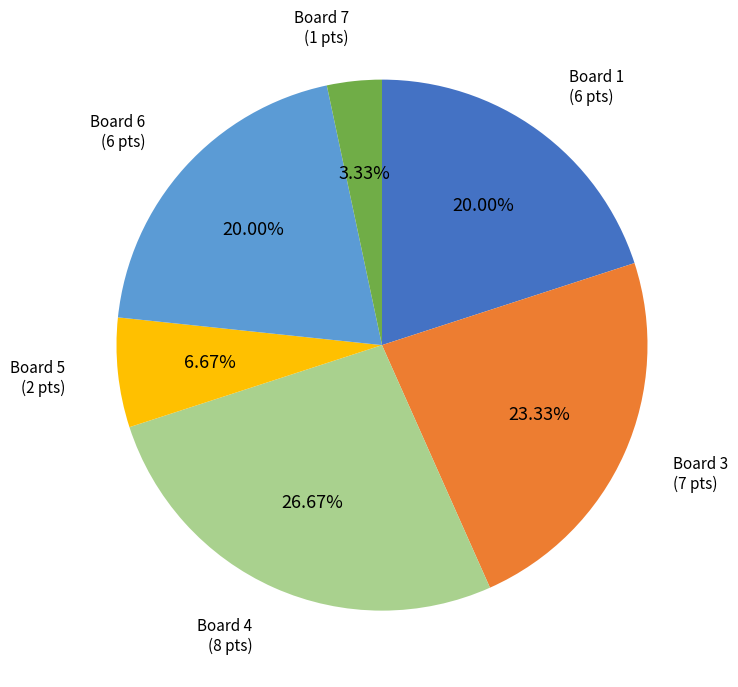

Does any single category account for the majority?

No